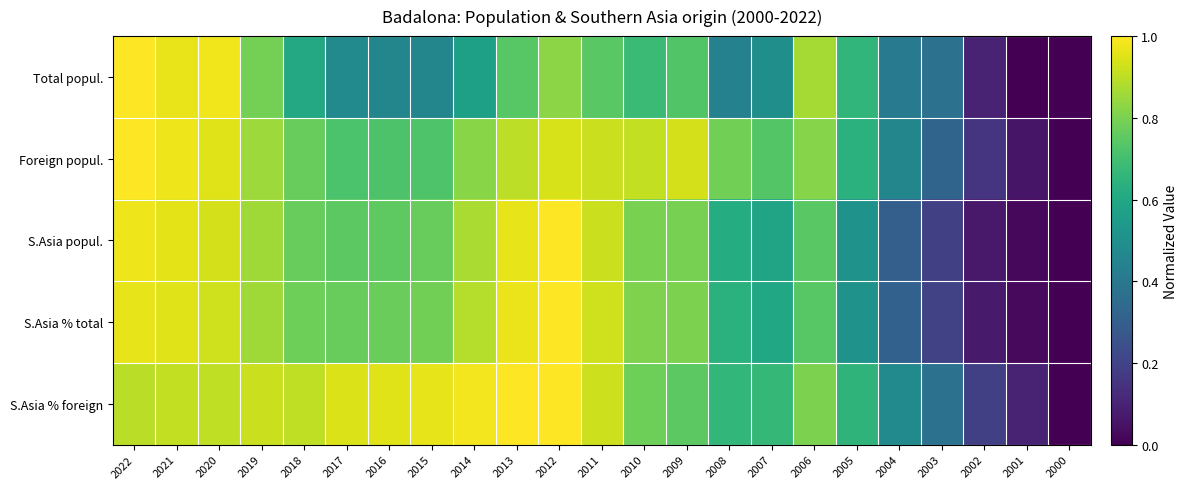

What is the difference between the highest and lowest values at 2010?

0.2